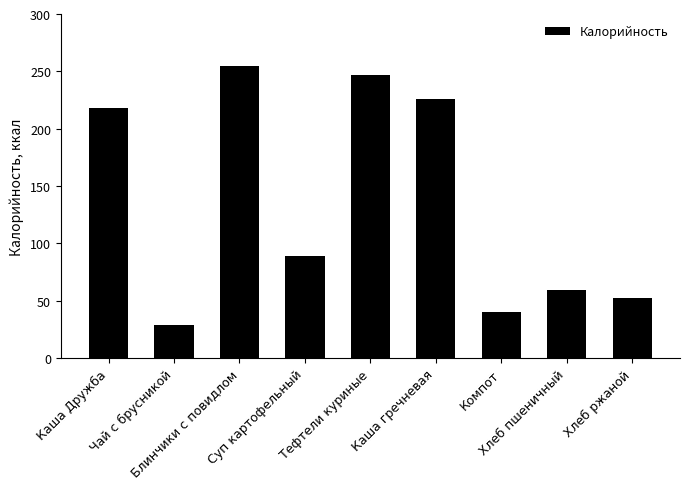

What is the label of the 1st bar from the right?

Хлеб ржаной